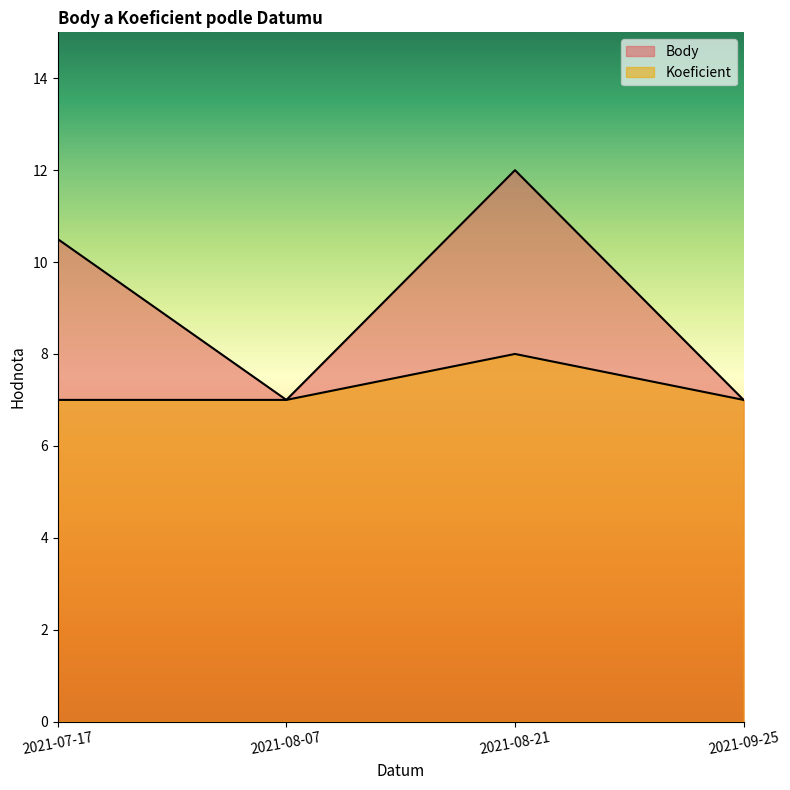

The value of Body at 2021-08-21 is 12.0. True or false?

True